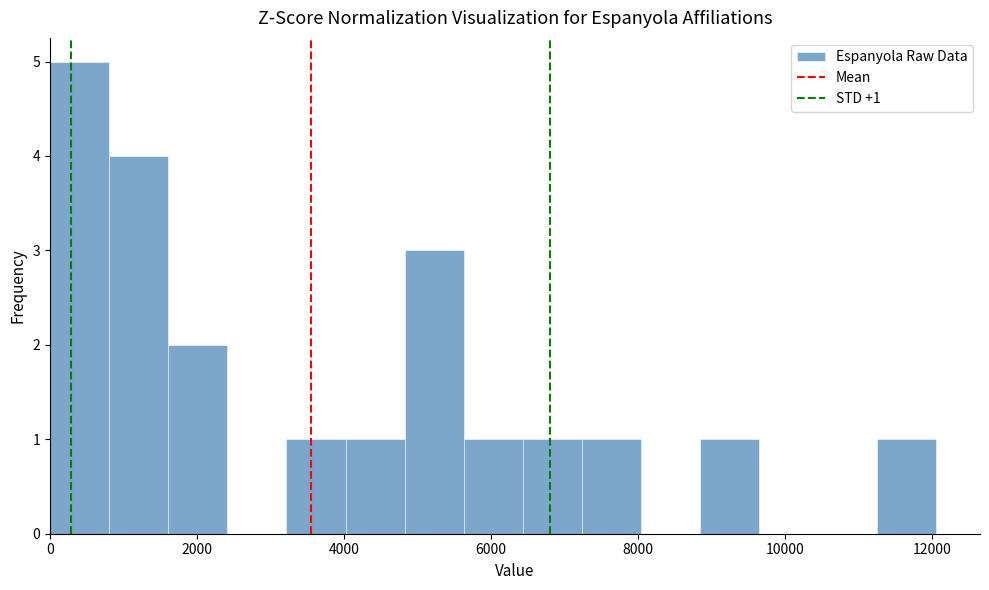

Over which range of the x-axis is the bar tallest?

0 to 800